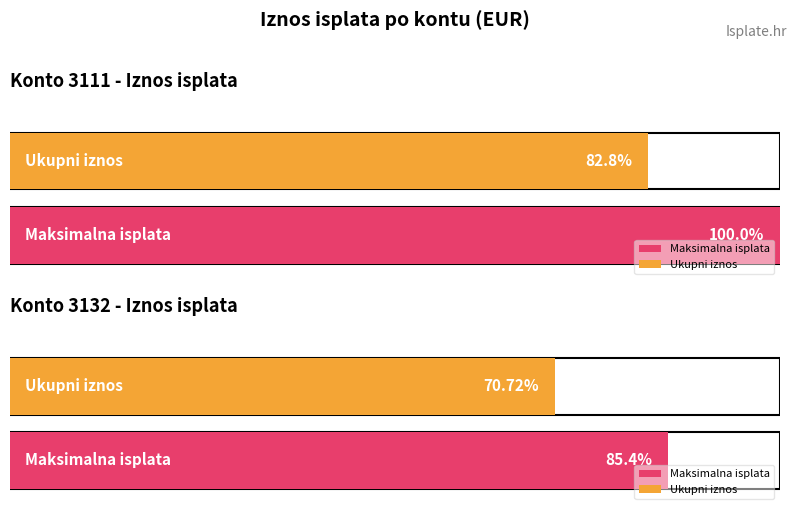

True or false: the data shows 618.0 at 3111_5.

False